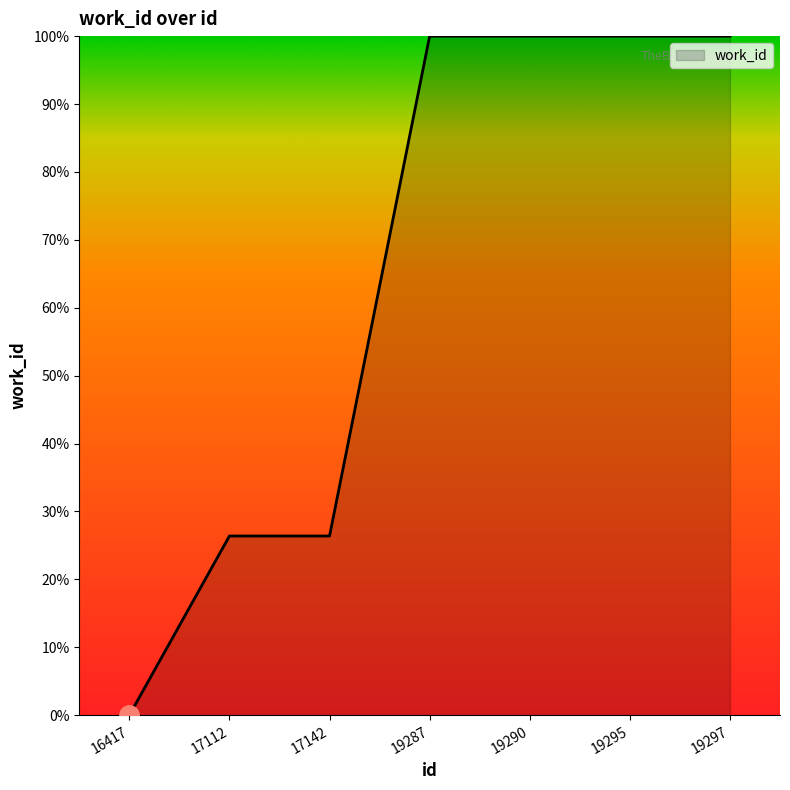

What is the maximum value shown in the chart?

100.0